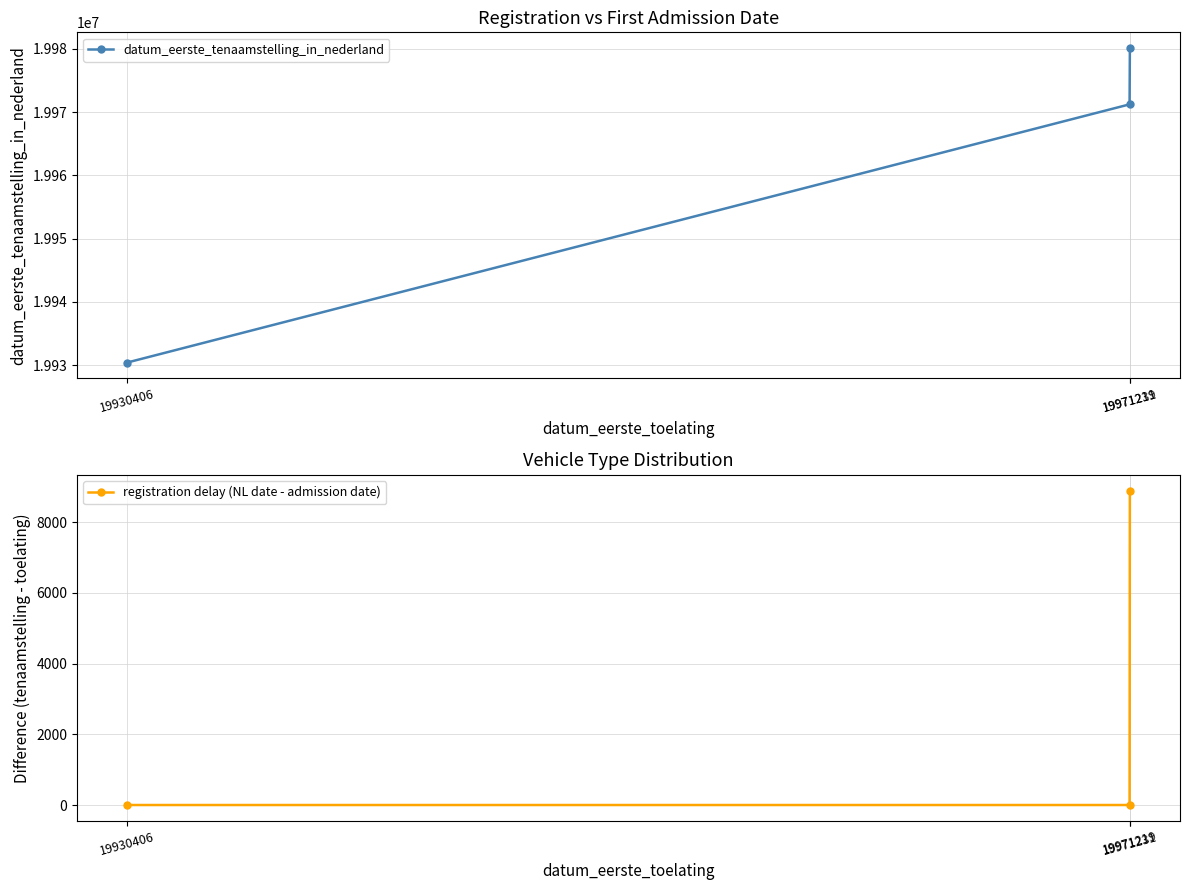

How many values in registration delay (NL date - admission date) are above zero?

1